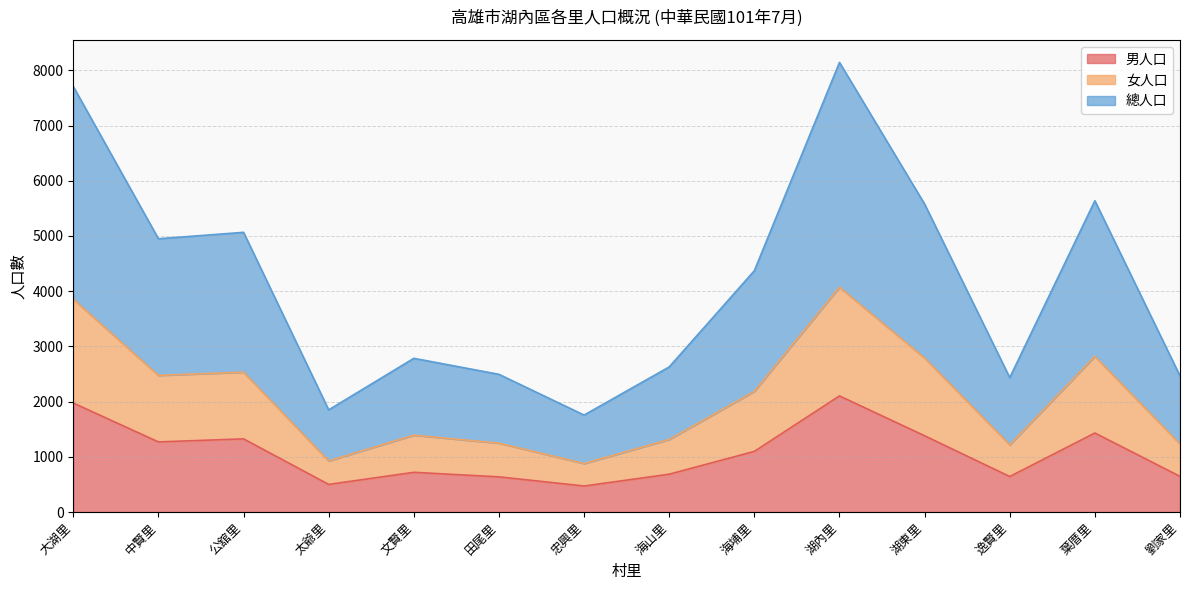

At which category does the chart reach its peak across all series?

湖內里